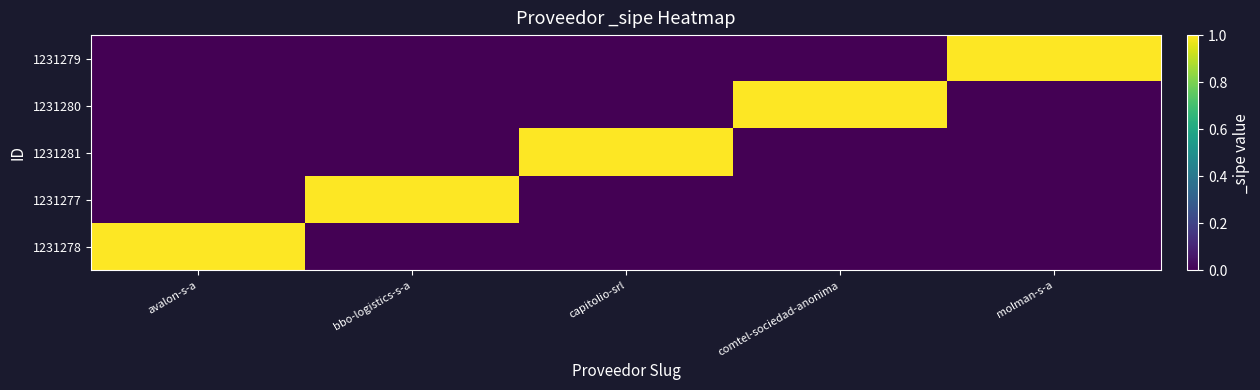

At which category does the chart reach its peak across all series?

avalon-s-a